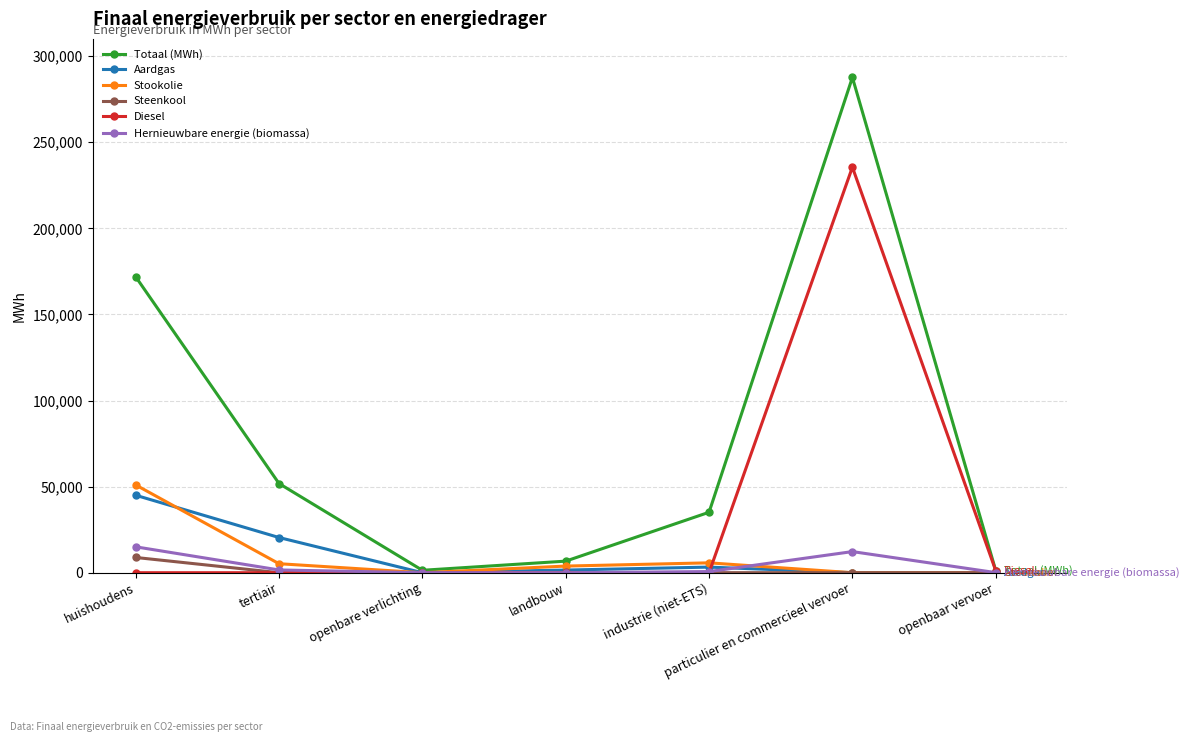

What position from the left is openbaar vervoer?

7